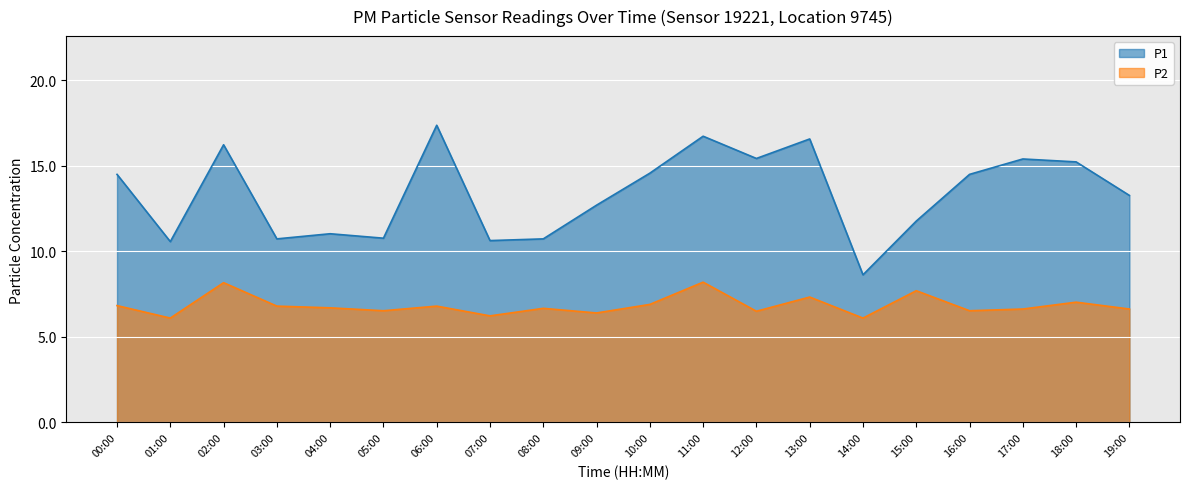

How many data points does each series have?

20